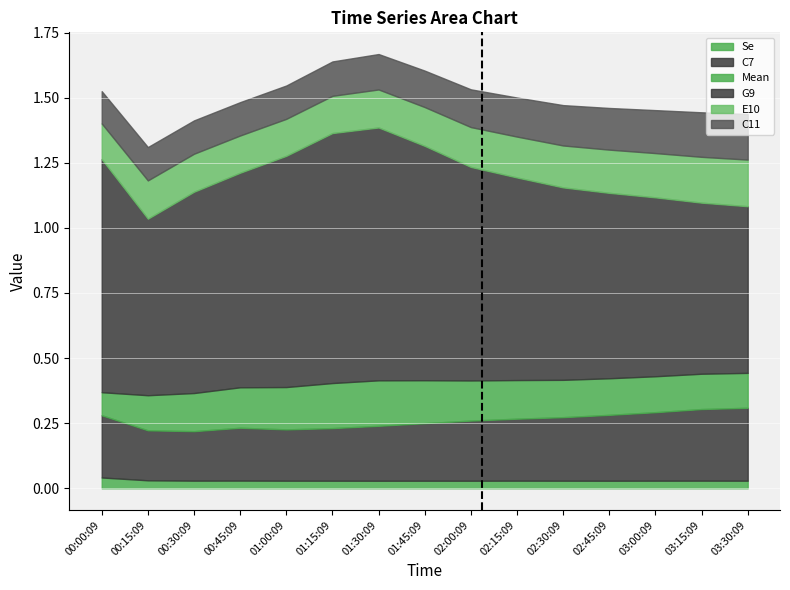

At which category is the sum across all series the highest?

01:30:09